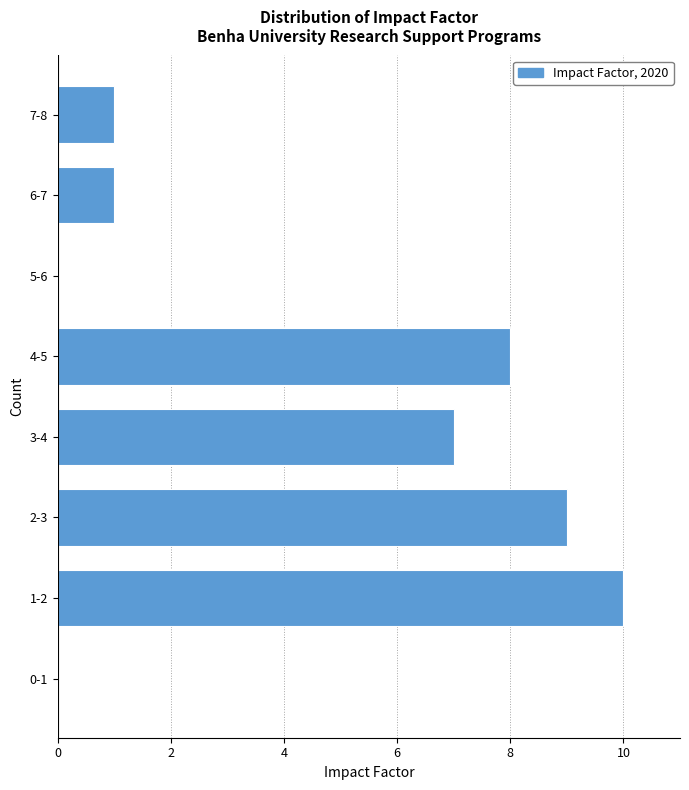

Reading bottom to top, list all the values displayed in this chart.

0-1=0	1-2=10	2-3=9	3-4=7	4-5=8	5-6=0	6-7=1	7-8=1